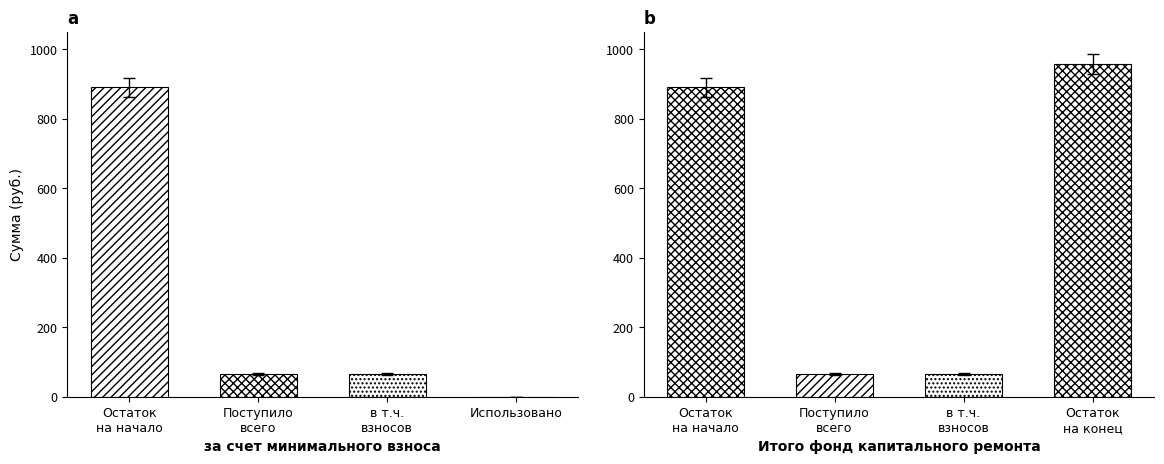

Read the Итого фонд капитального ремонта value at Поступило всего.

65.7